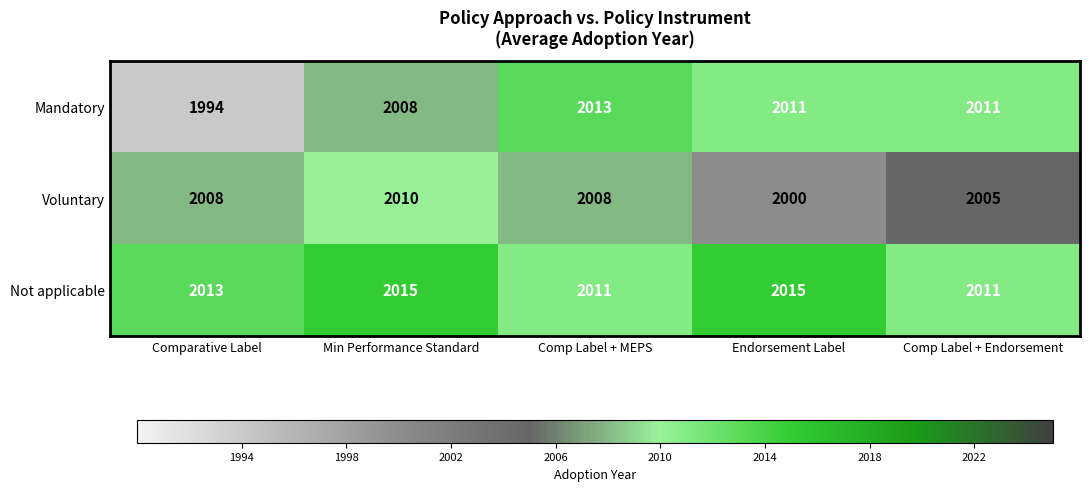

What is the difference between the maximum and minimum values in the Not applicable series?

4